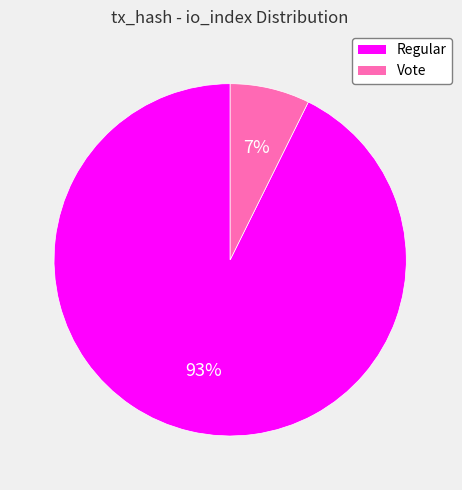

True or false: Regular accounts for 93% of the total.

True